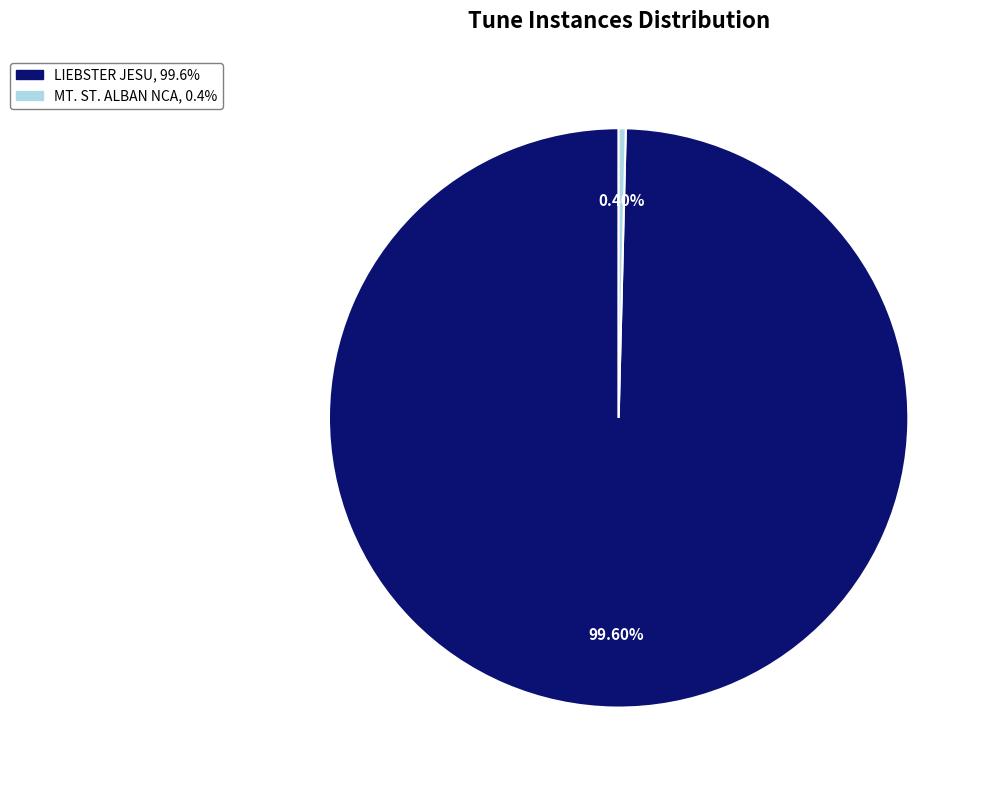

Rank the categories by value from lowest to highest.

MT. ST. ALBAN NCA, LIEBSTER JESU